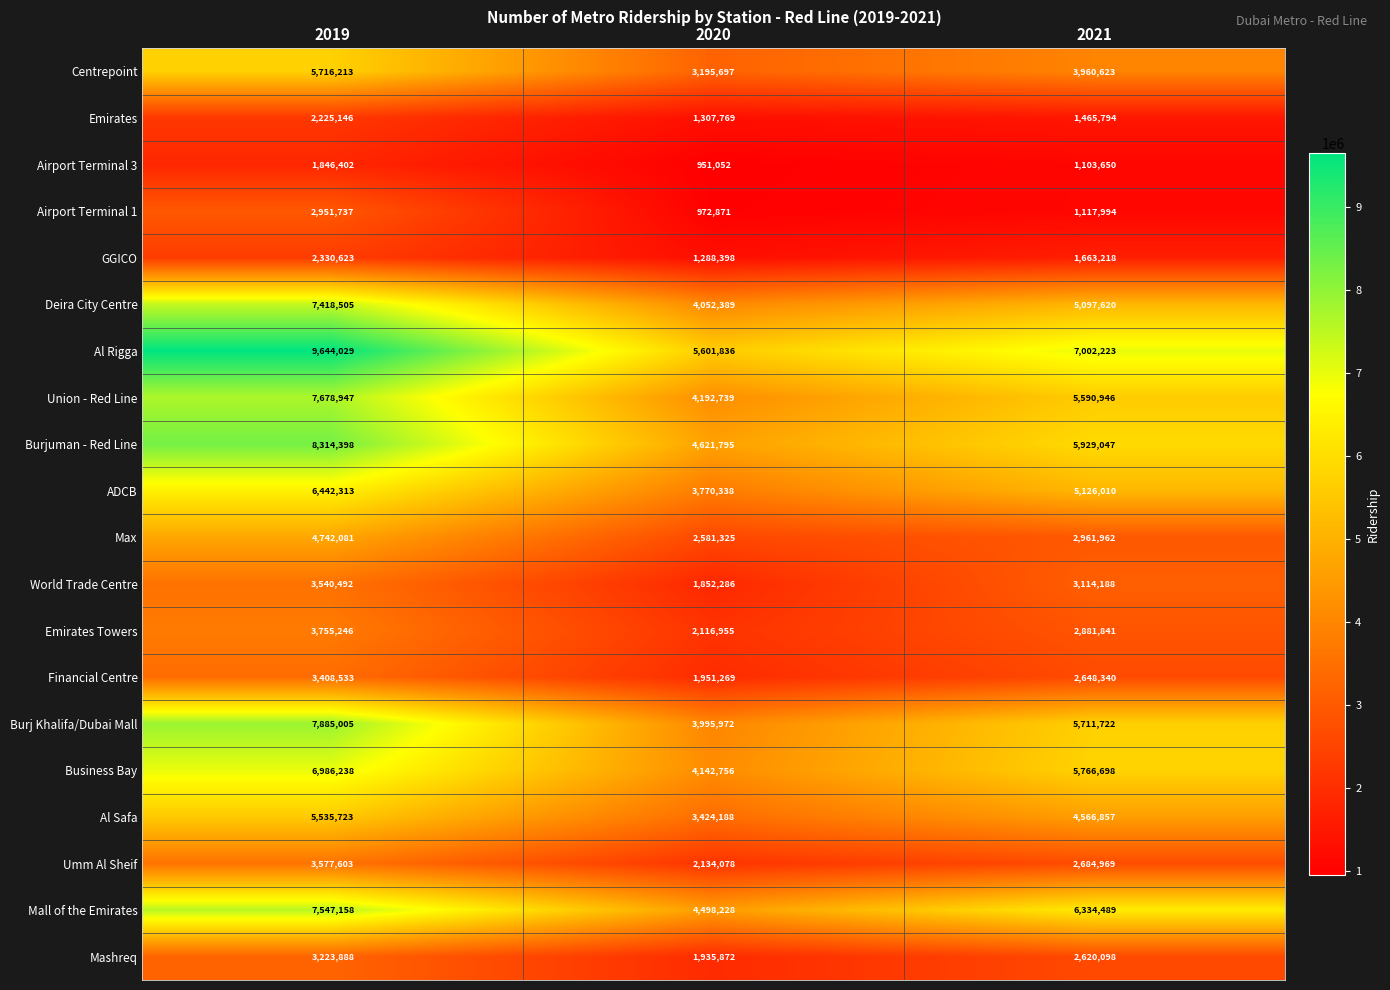

Rank the series by their maximum value, from highest to lowest.

Al Rigga, Burjuman - Red Line, Burj Khalifa/Dubai Mall, Union - Red Line, Mall of the Emirates, Deira City Centre, Business Bay, ADCB, Centrepoint, Al Safa, Max, Emirates Towers, Umm Al Sheif, World Trade Centre, Financial Centre, Mashreq, Airport Terminal 1, GGICO, Emirates, Airport Terminal 3